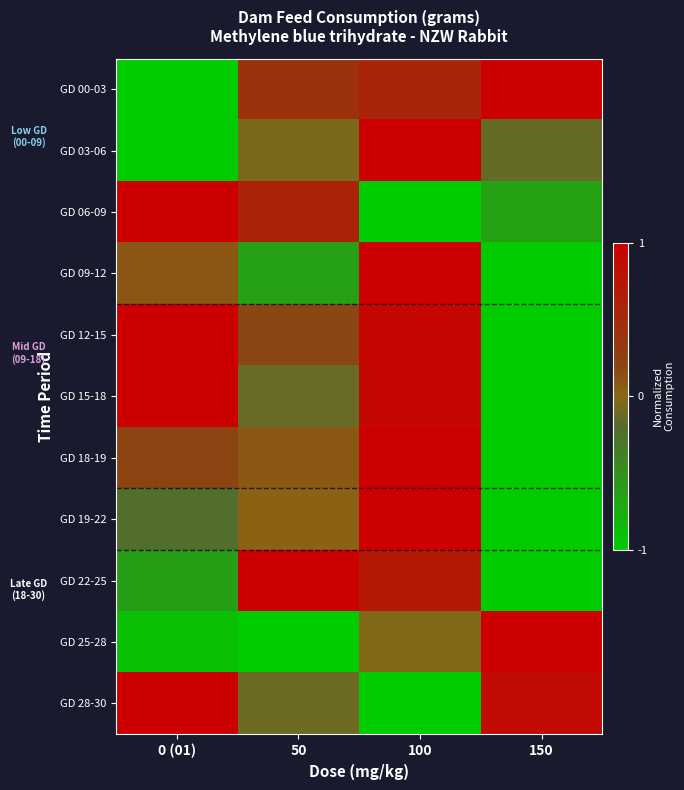

Reading right to left, list all the values displayed in this chart.

GD 00-03: 150=1.0	100=0.6	50=0.4	0 (01)=-1.0
GD 03-06: 150=-0.1	100=1.0	50=-0.1	0 (01)=-1.0
GD 06-09: 150=-0.6	100=-1.0	50=0.6	0 (01)=1.0
GD 09-12: 150=-1.0	100=1.0	50=-0.6	0 (01)=0.1
GD 12-15: 150=-1.0	100=0.9	50=0.2	0 (01)=1.0
GD 15-18: 150=-1.0	100=0.9	50=-0.1	0 (01)=1.0
GD 18-19: 150=-1.0	100=1.0	50=0.1	0 (01)=0.2
GD 19-22: 150=-1.0	100=1.0	50=0.0	0 (01)=-0.2
GD 22-25: 150=-1.0	100=0.7	50=1.0	0 (01)=-0.6
GD 25-28: 150=1.0	100=-0.0	50=-1.0	0 (01)=-0.9
GD 28-30: 150=0.9	100=-1.0	50=-0.1	0 (01)=1.0